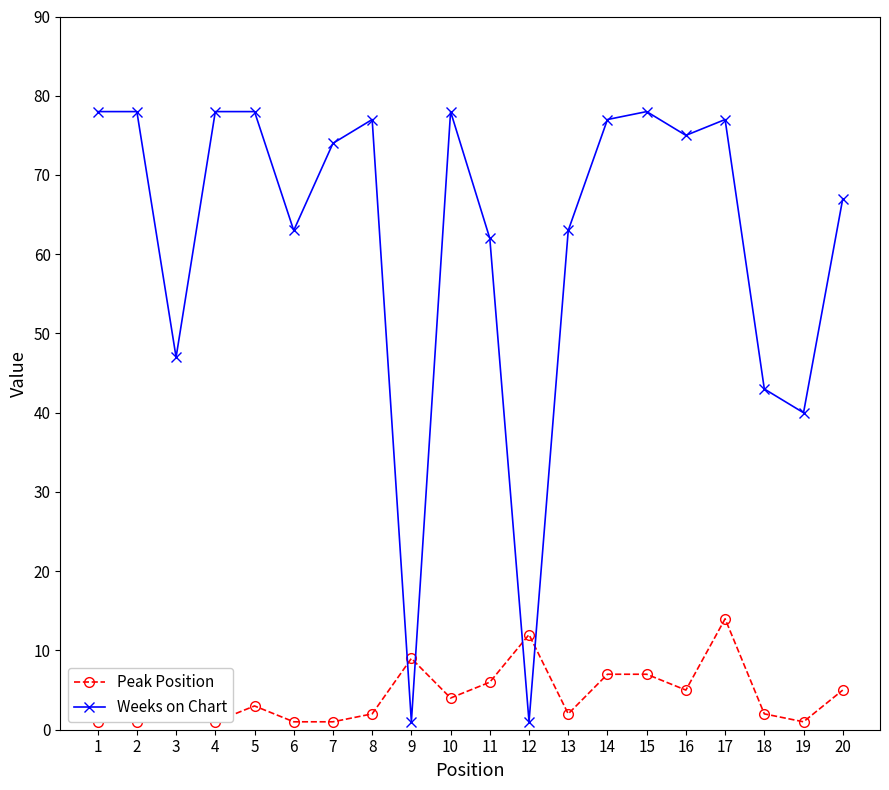

Between 5 and 10, which series saw the biggest shift?

Peak Position